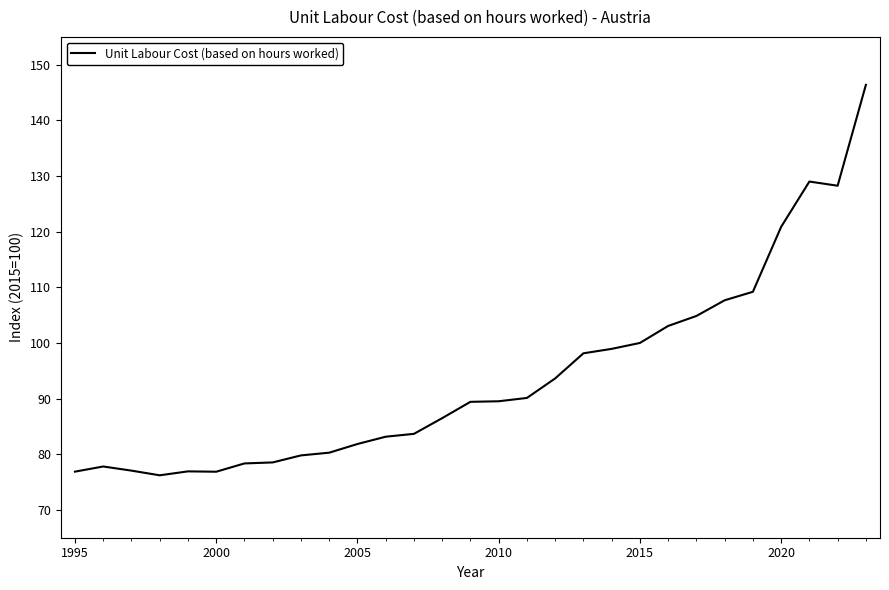

What is the minimum value shown in the chart?

76.2